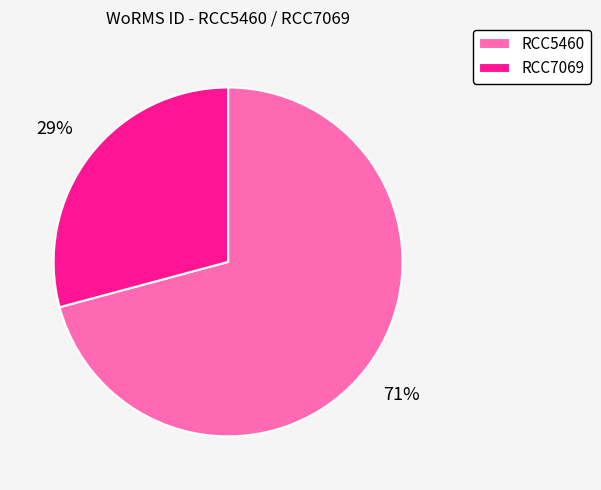

To the nearest percent, what is the average slice percentage?

50%